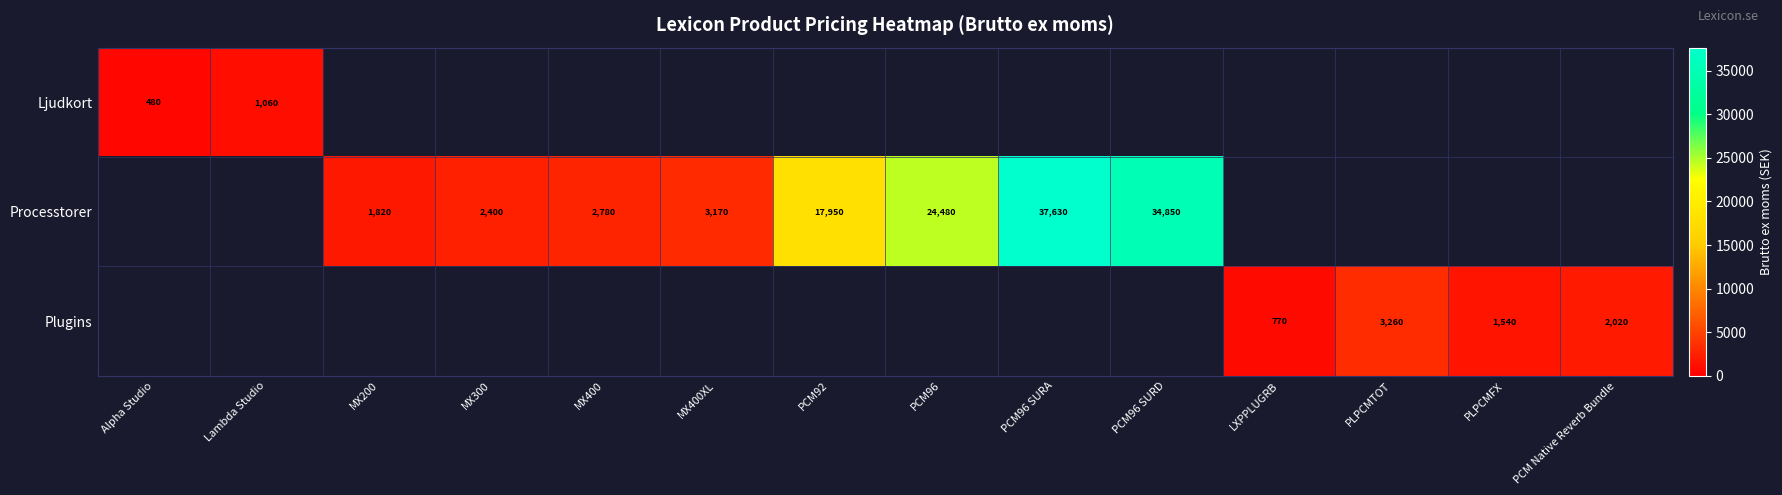

True or false: Processtorer has a value of 34850 at PCM96 SURD.

True